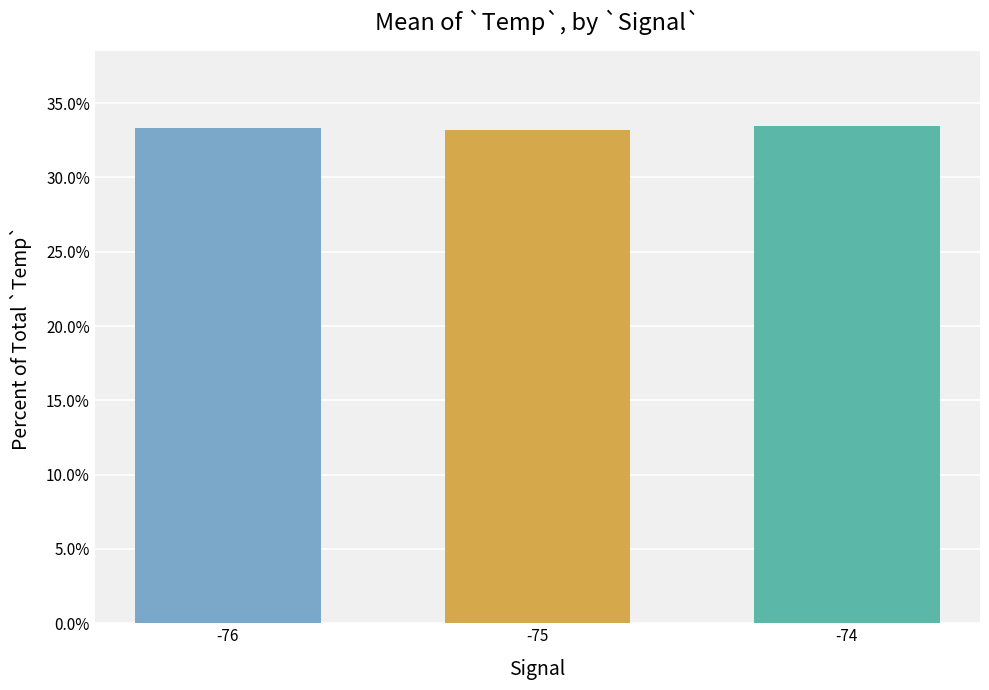

What is the value of the 1st bar from the left?

33.3